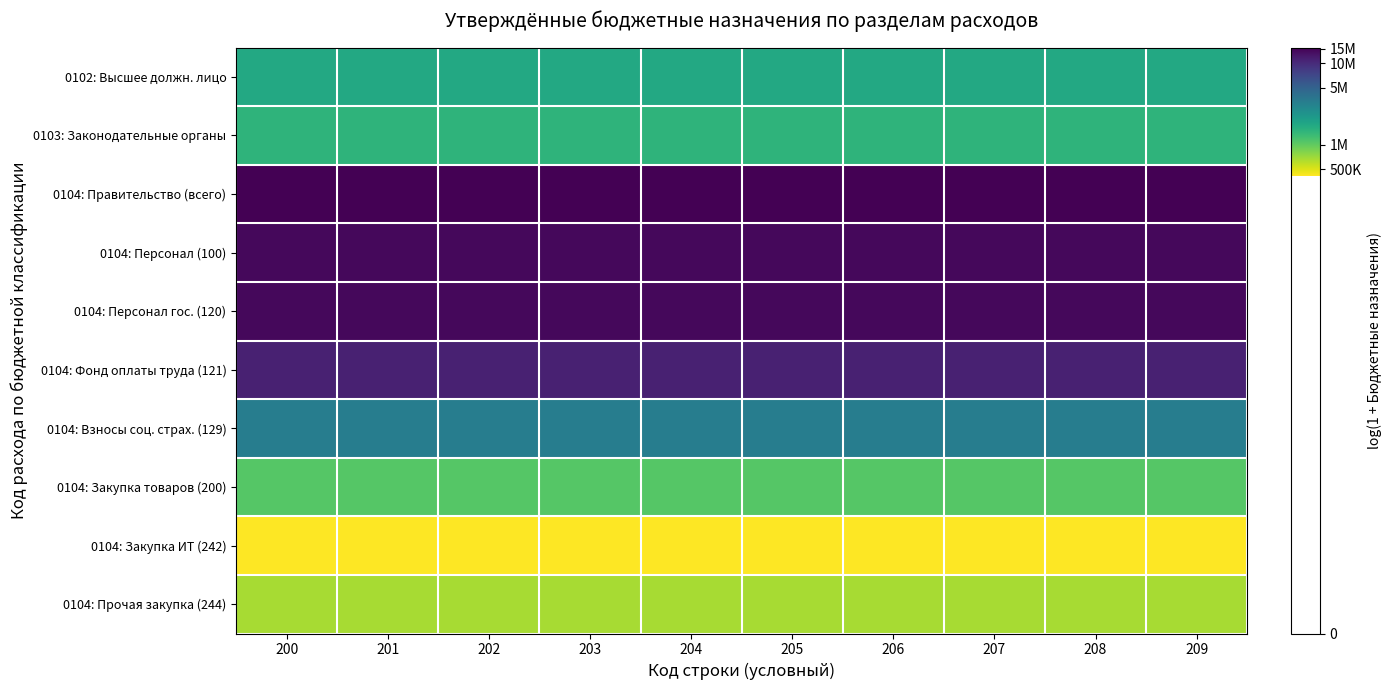

Reading right to left, transcribe all the data shown in this chart.

0102: Высшее должн. лицо: 209=14.4	208=14.4	207=14.4	206=14.4	205=14.4	204=14.4	203=14.4	202=14.4	201=14.4	200=14.4
0103: Законодательные органы: 209=14.2	208=14.2	207=14.2	206=14.2	205=14.2	204=14.2	203=14.2	202=14.2	201=14.2	200=14.2
0104: Правительство (всего): 209=16.6	208=16.6	207=16.6	206=16.6	205=16.6	204=16.6	203=16.6	202=16.6	201=16.6	200=16.6
0104: Персонал (100): 209=16.5	208=16.5	207=16.5	206=16.5	205=16.5	204=16.5	203=16.5	202=16.5	201=16.5	200=16.5
0104: Персонал гос. (120): 209=16.5	208=16.5	207=16.5	206=16.5	205=16.5	204=16.5	203=16.5	202=16.5	201=16.5	200=16.5
0104: Фонд оплаты труда (121): 209=16.2	208=16.2	207=16.2	206=16.2	205=16.2	204=16.2	203=16.2	202=16.2	201=16.2	200=16.2
0104: Взносы соц. страх. (129): 209=15.0	208=15.0	207=15.0	206=15.0	205=15.0	204=15.0	203=15.0	202=15.0	201=15.0	200=15.0
0104: Закупка товаров (200): 209=13.9	208=13.9	207=13.9	206=13.9	205=13.9	204=13.9	203=13.9	202=13.9	201=13.9	200=13.9
0104: Закупка ИТ (242): 209=12.9	208=12.9	207=12.9	206=12.9	205=12.9	204=12.9	203=12.9	202=12.9	201=12.9	200=12.9
0104: Прочая закупка (244): 209=13.4	208=13.4	207=13.4	206=13.4	205=13.4	204=13.4	203=13.4	202=13.4	201=13.4	200=13.4